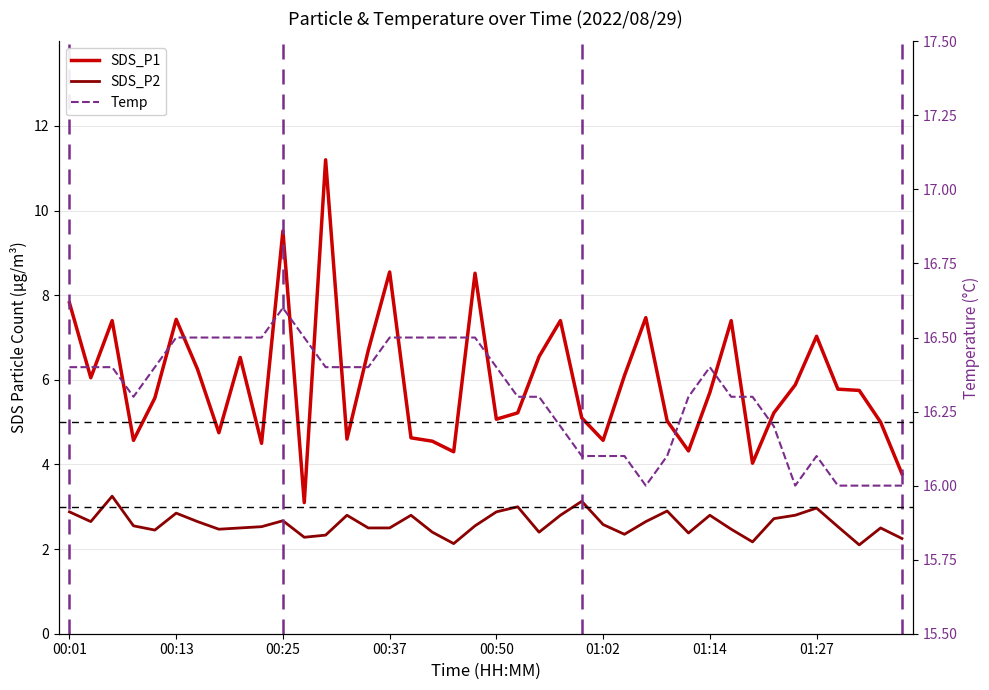

What are all the series names shown in the legend?

SDS_P1, SDS_P2, Temp